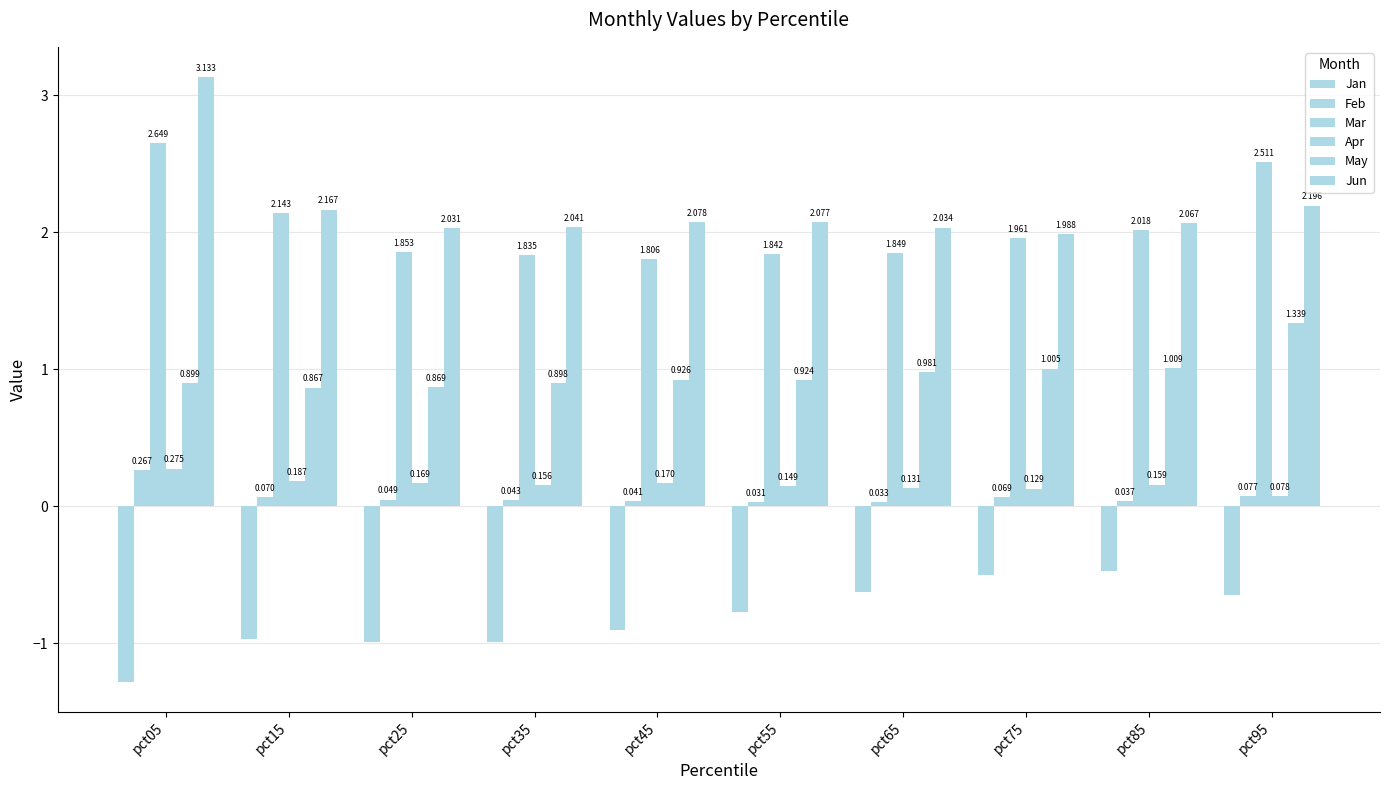

How many distinct data groups are displayed?

6